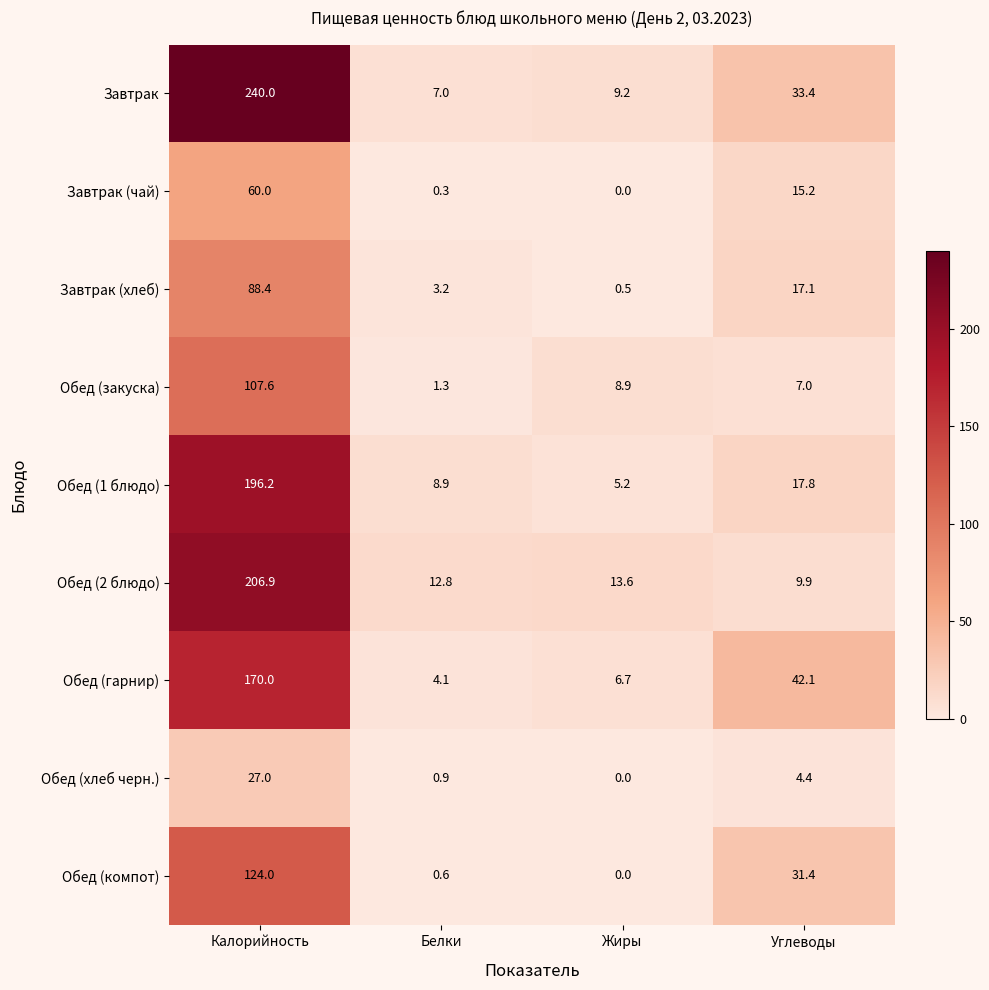

True or false: Завтрак (чай) has a value of 15.2 at Углеводы.

True